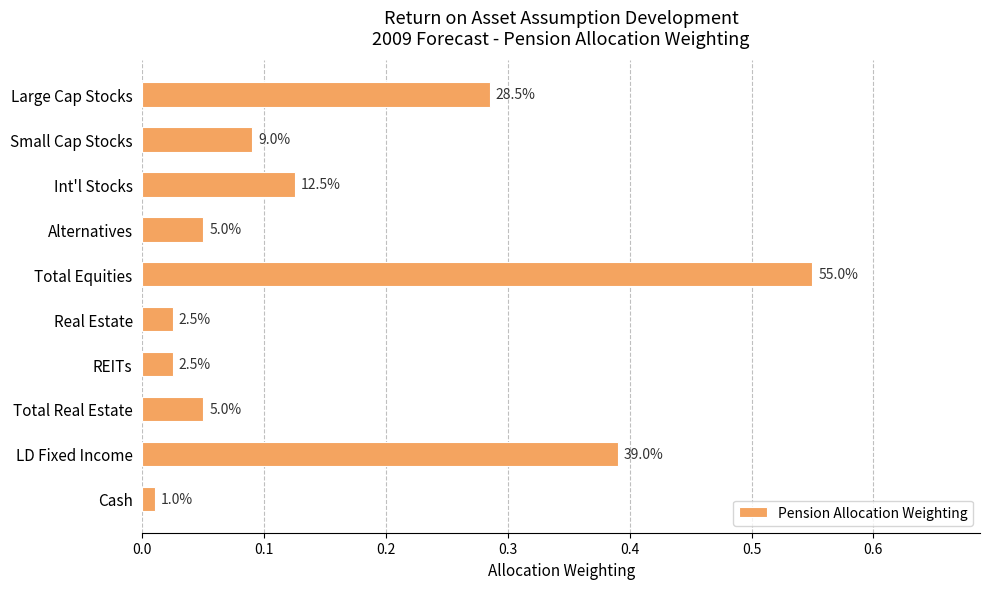

Does the chart contain any negative values?

No